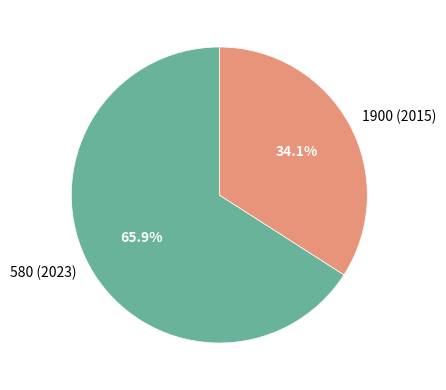

Combined, what portion of the pie is 1900 (2015) and 580 (2023)?

100.0%